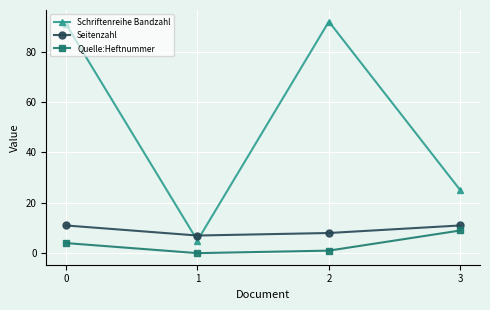

What is the difference between the highest and lowest values at 2?

91